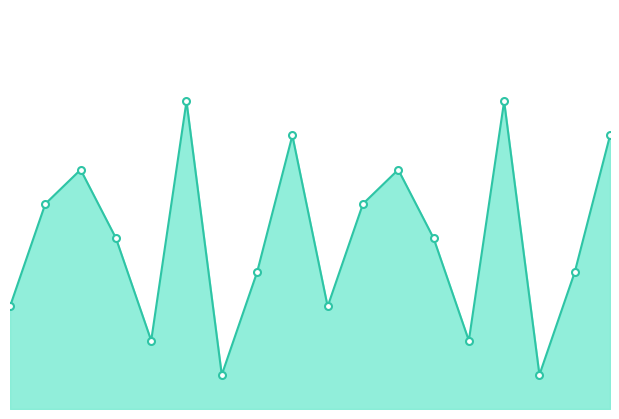

What is the label of the 15th point from the left?

7